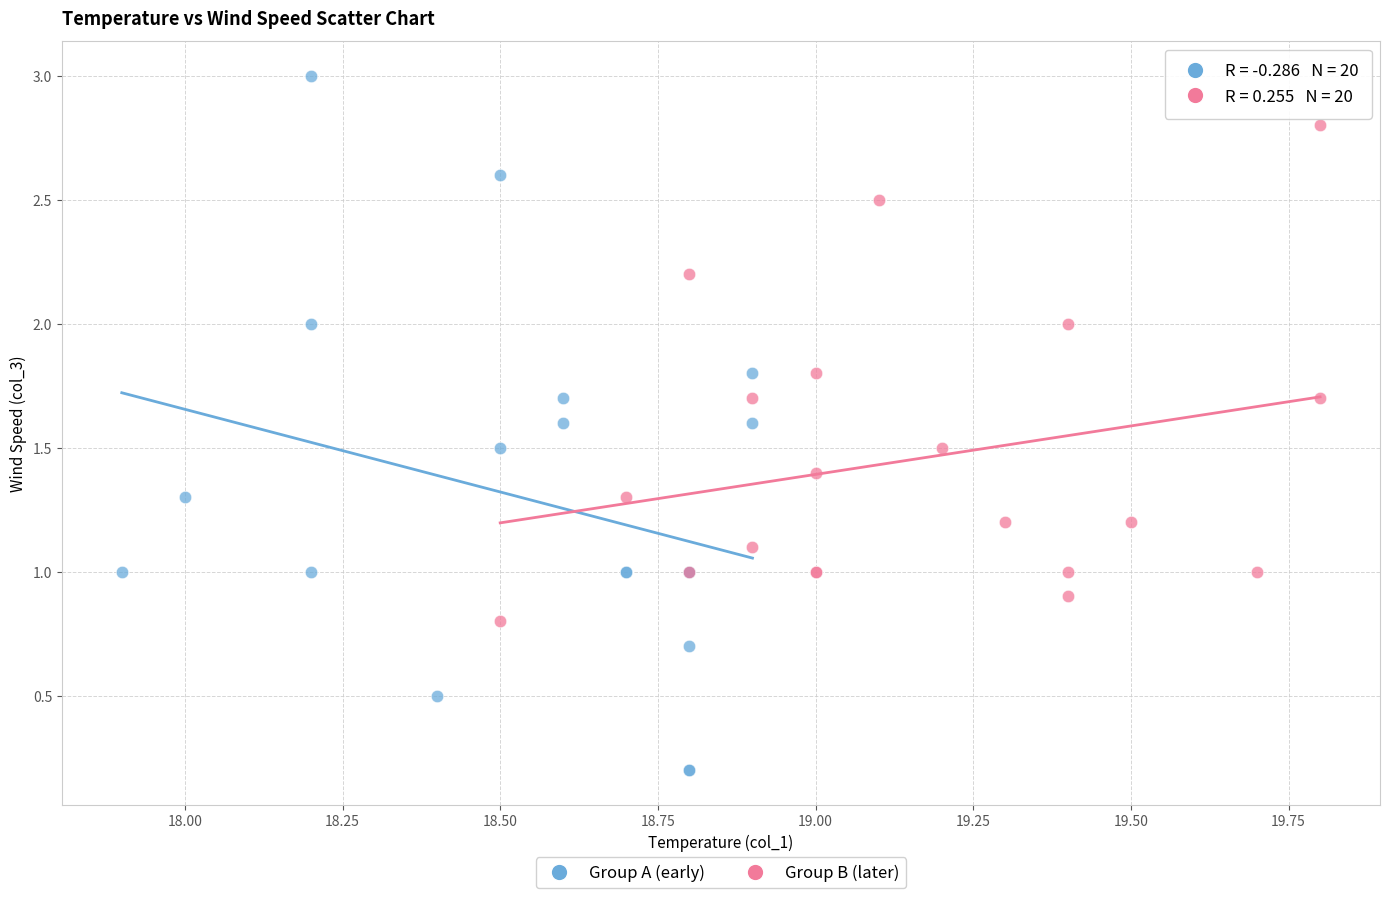

Which series reaches the maximum Y coordinate?

Group A (early)